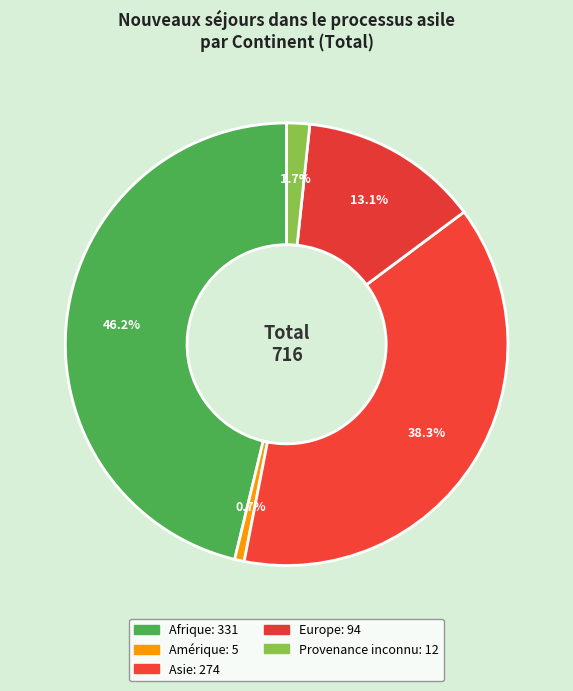

Which category has the biggest portion of the pie?

Afrique